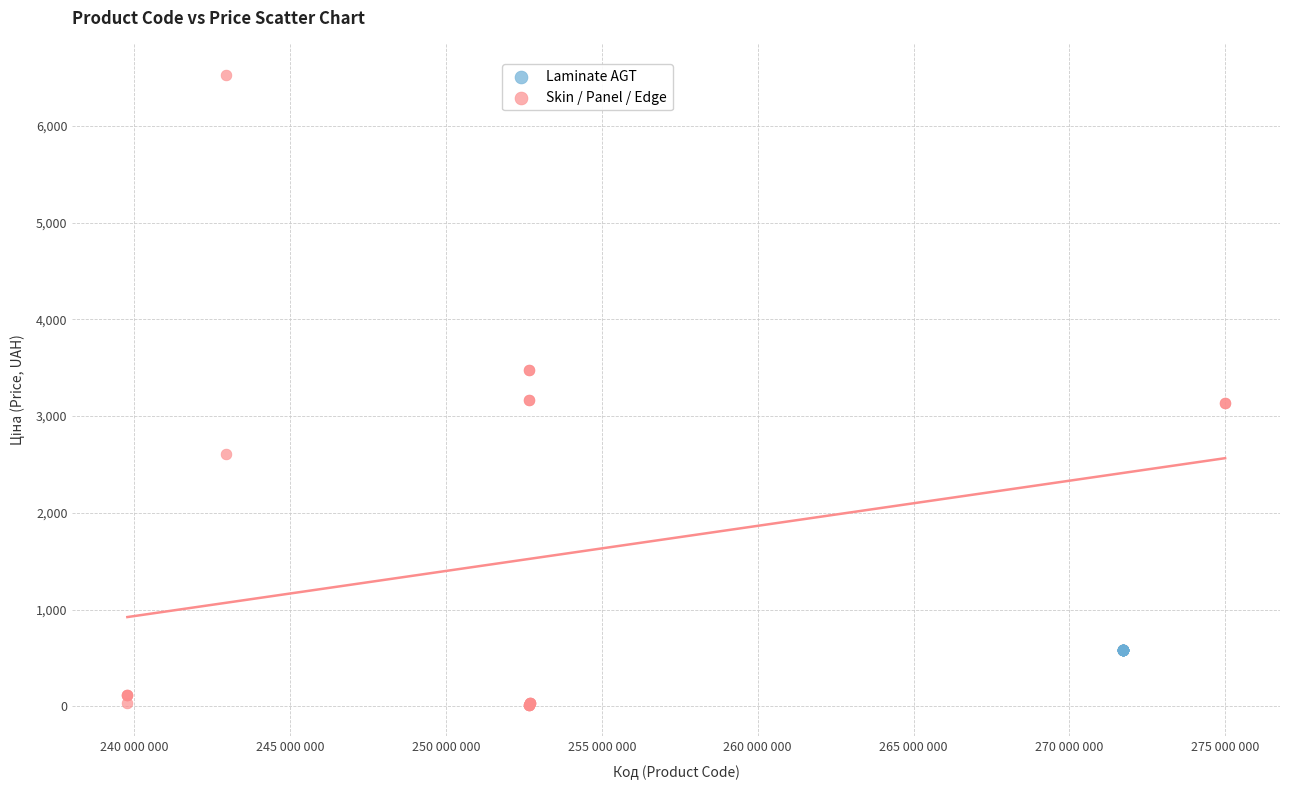

Which series contains the highest Y value?

Skin / Panel / Edge